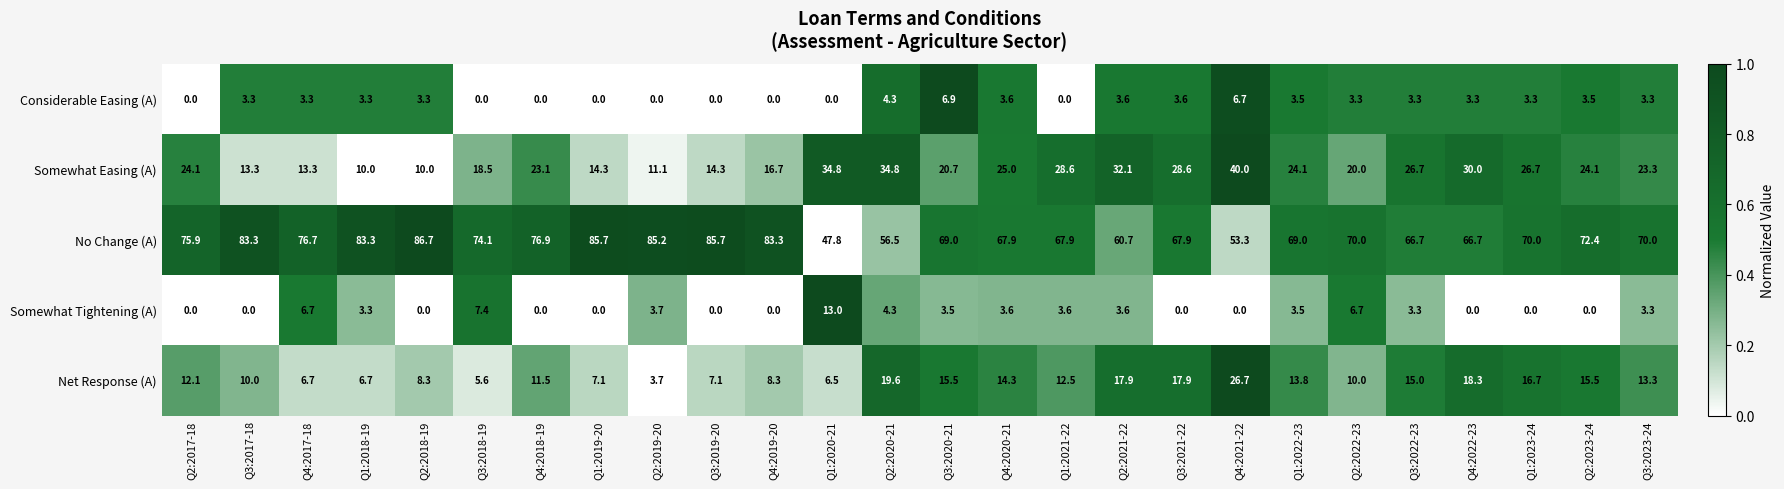

How many values in the Net Response (A) series exceed 12?

14